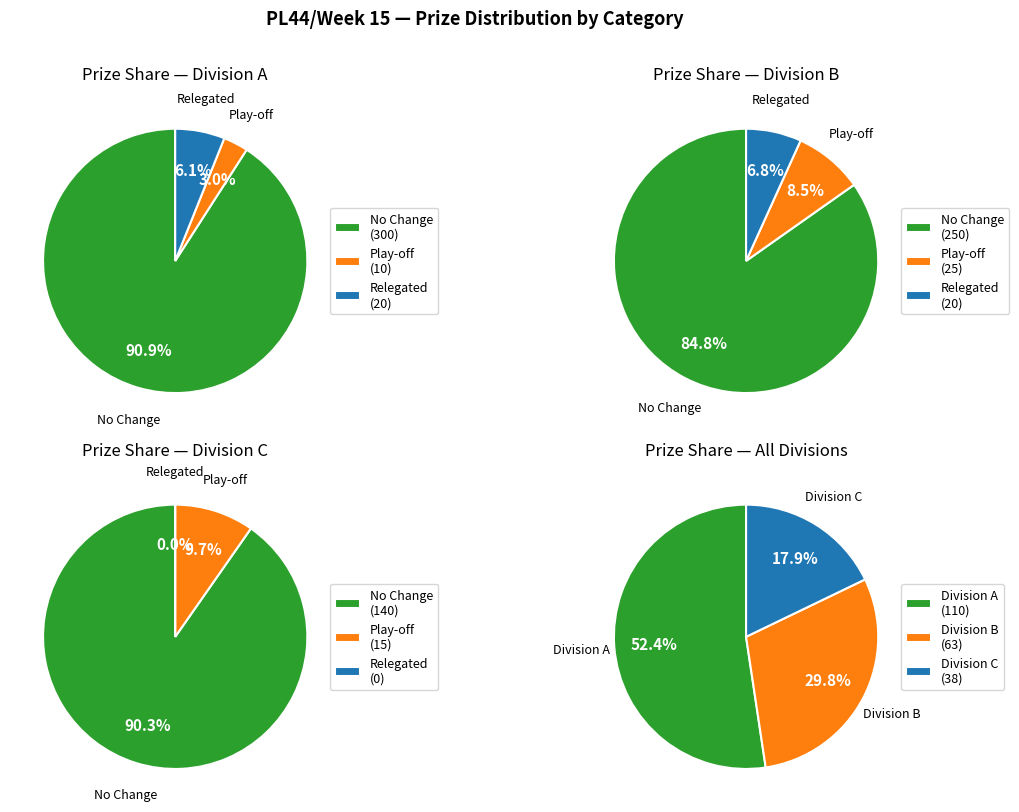

What portion of the pie excludes Division A?

47.6%